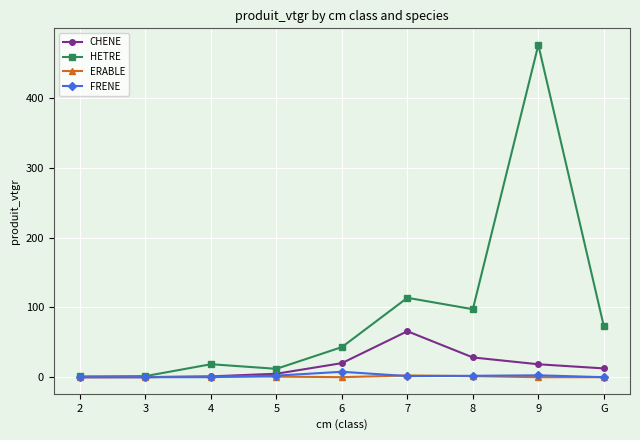

Between 4 and 7, which series saw the biggest shift?

HETRE